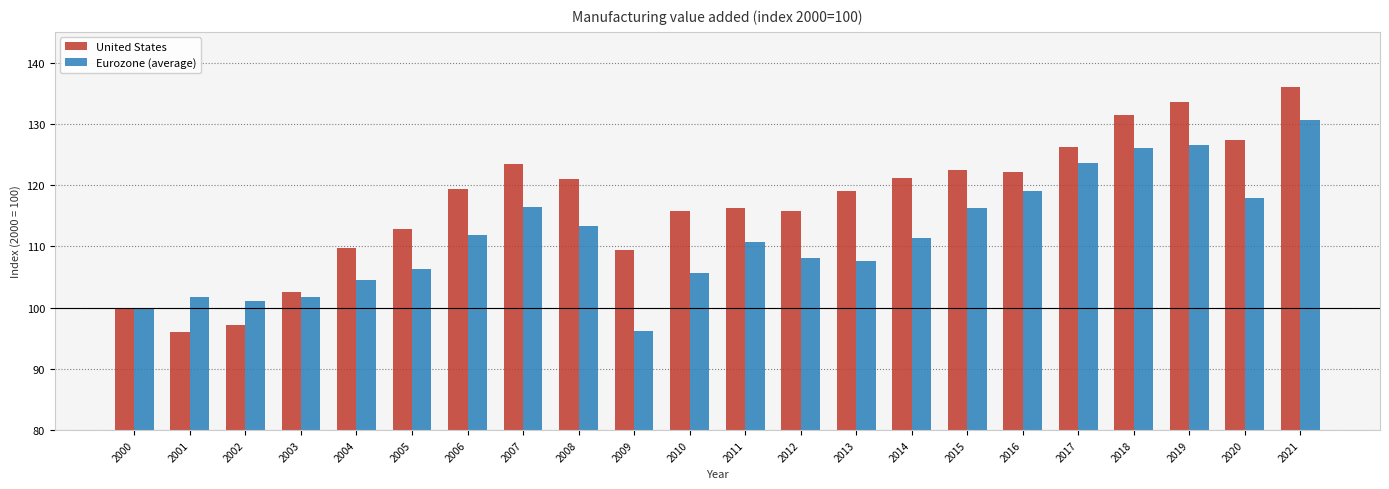

What is the difference between the United States values at 2007 and 2019?

10.0